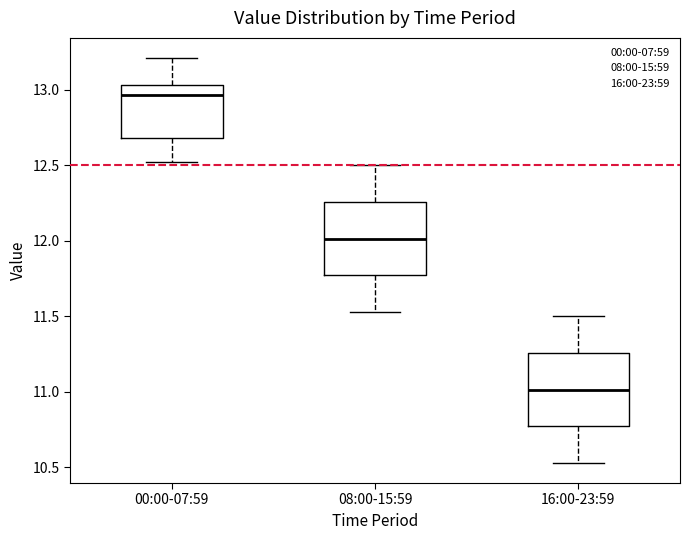

Which box has the highest median line?

00:00-07:59